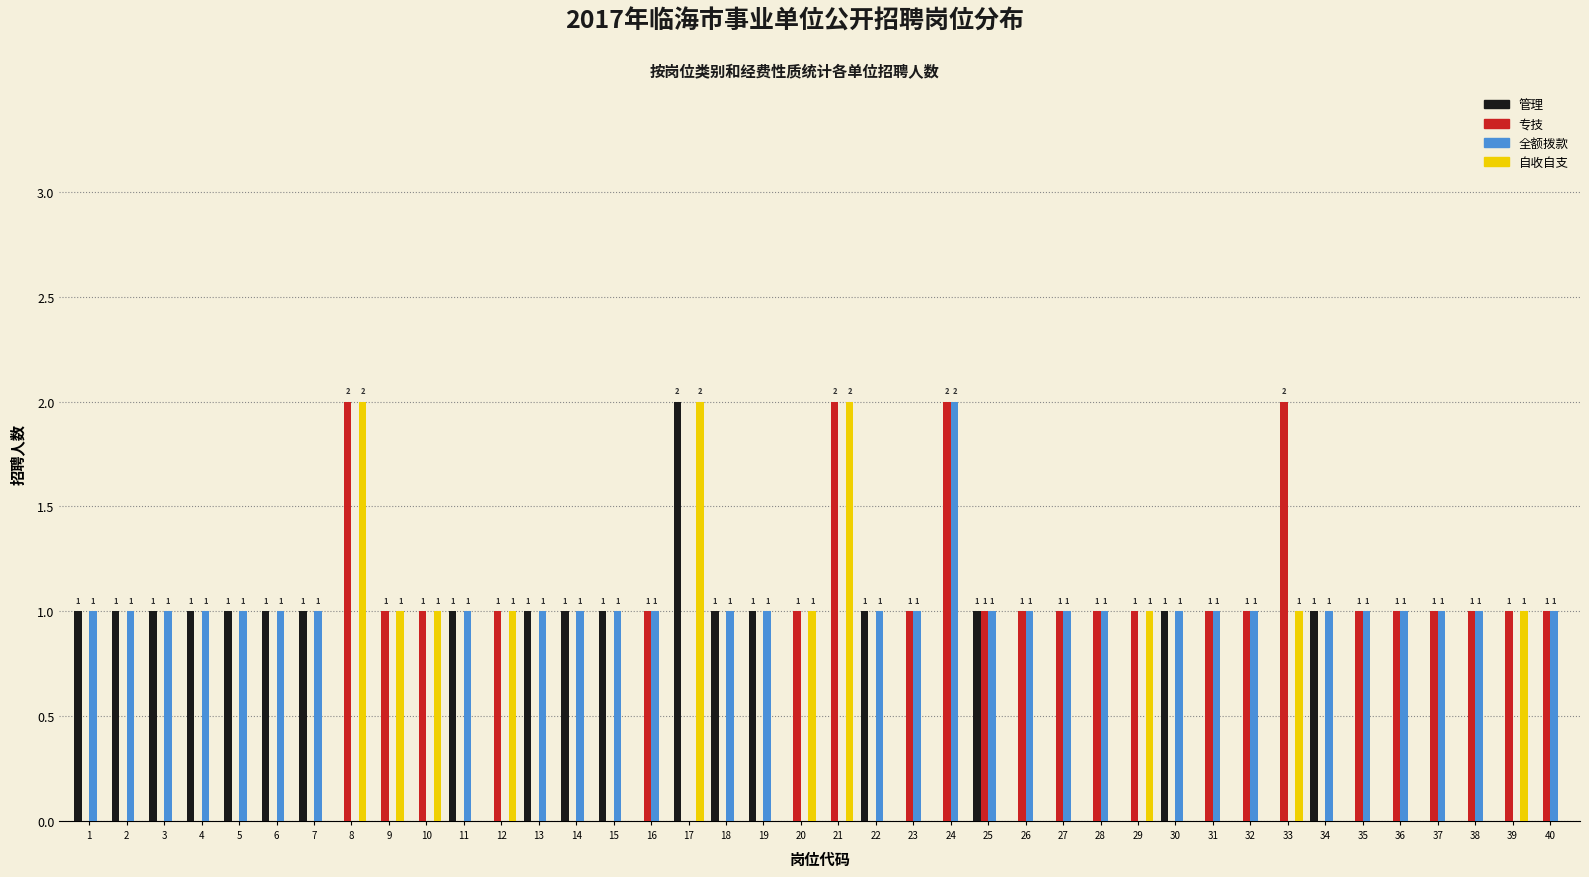

What is the maximum value shown in the chart?

2